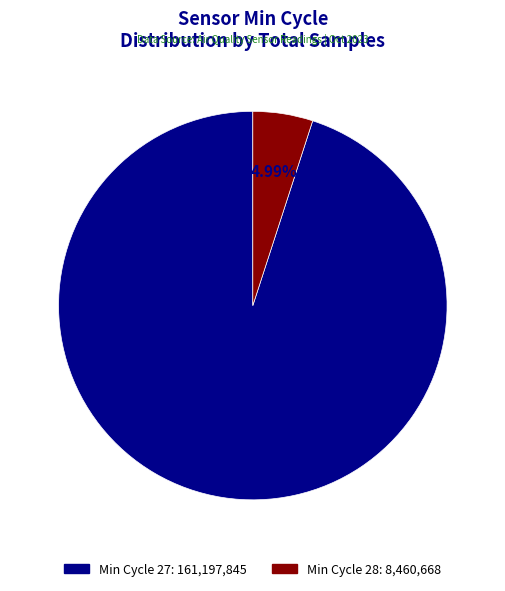

Is there any slice that represents more than half of the pie?

Yes